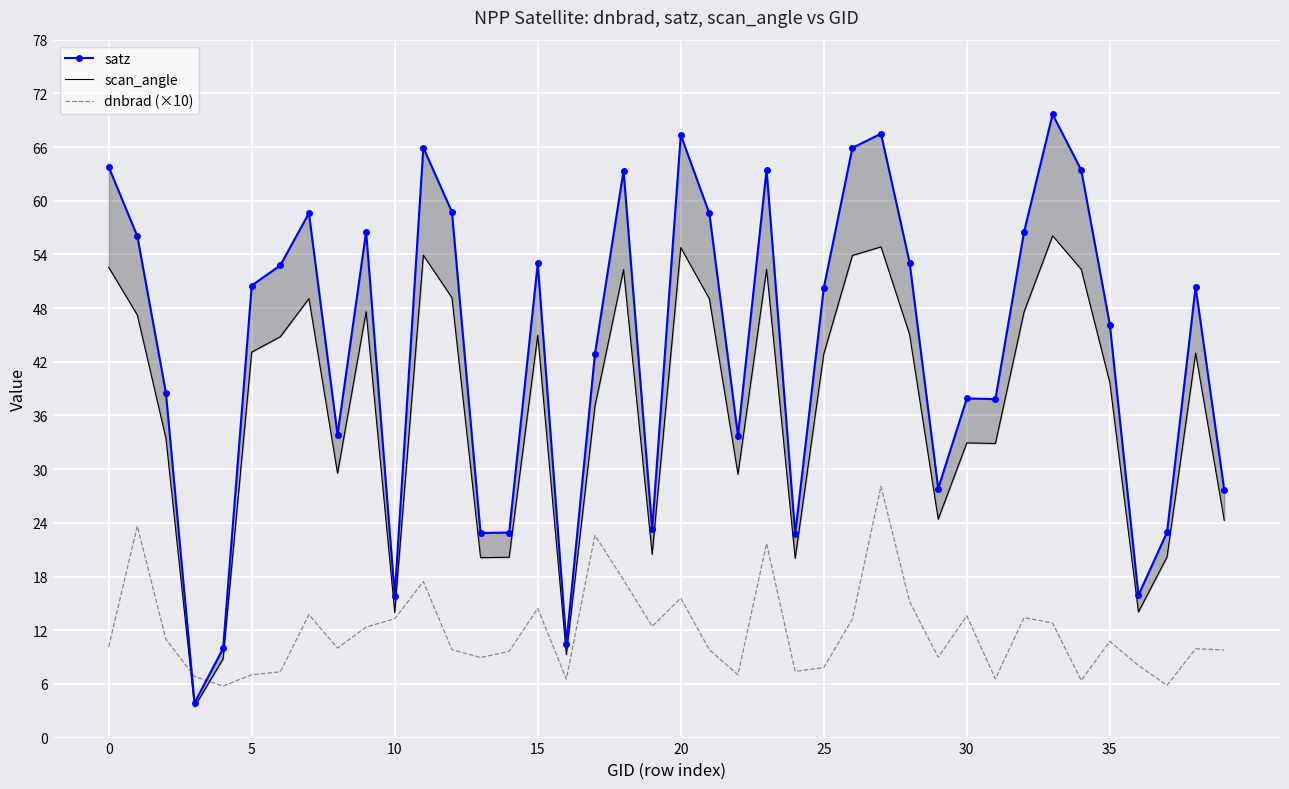

What is the label of the 11th point from the right?

29